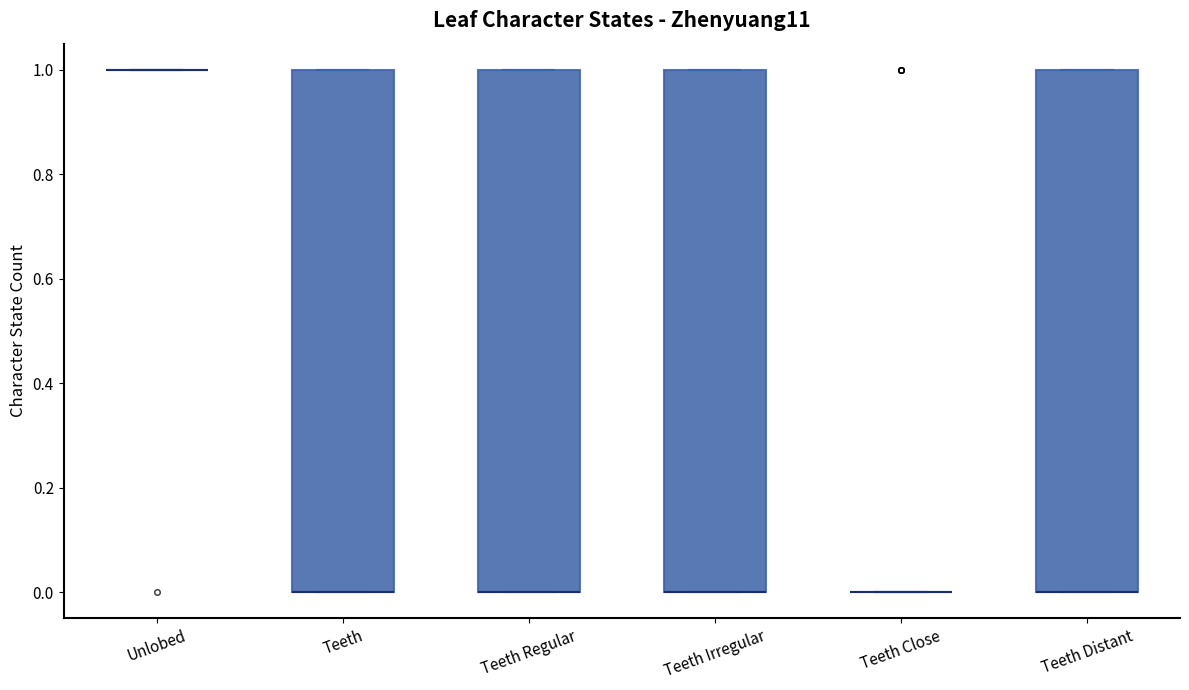

Reading left to right, read every box against the y-axis: the position of its median line, the range the box covers, and the ends of its whiskers. The values are not printed on the chart, so give them approximately, as read against the axis.

Unlobed: box collapsed to a line at 1, whiskers 1 to 1
Teeth: median 0 (drawn on the box's lower edge), box 0 to 1, whiskers 0 to 1
Teeth Regular: median 0 (drawn on the box's lower edge), box 0 to 1, whiskers 0 to 1
Teeth Irregular: median 0 (drawn on the box's lower edge), box 0 to 1, whiskers 0 to 1
Teeth Close: box collapsed to a line at 0, whiskers 0 to 0
Teeth Distant: median 0 (drawn on the box's lower edge), box 0 to 1, whiskers 0 to 1